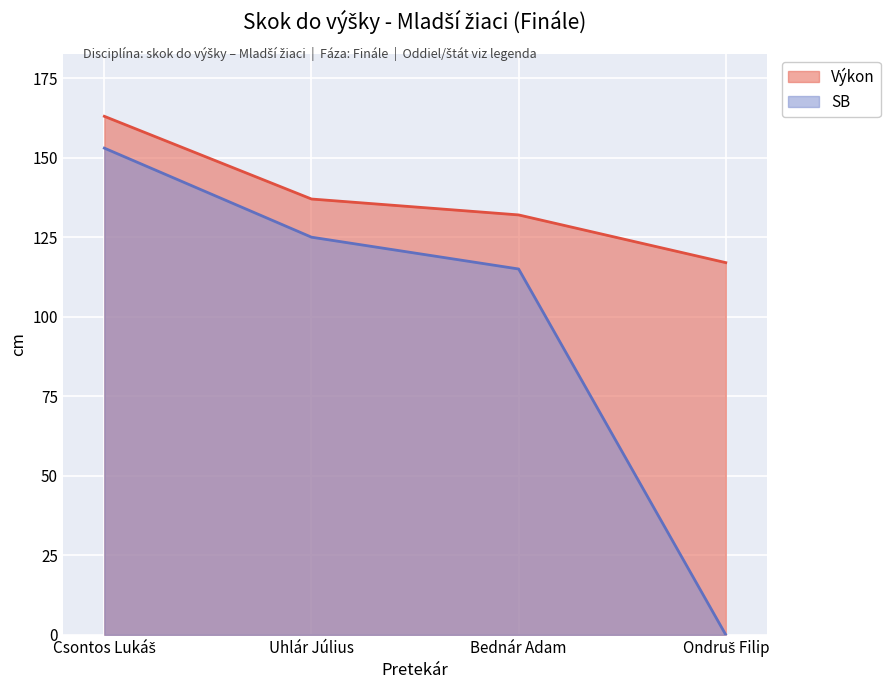

Where is SB nearest to the value 76?

Bednár Adam